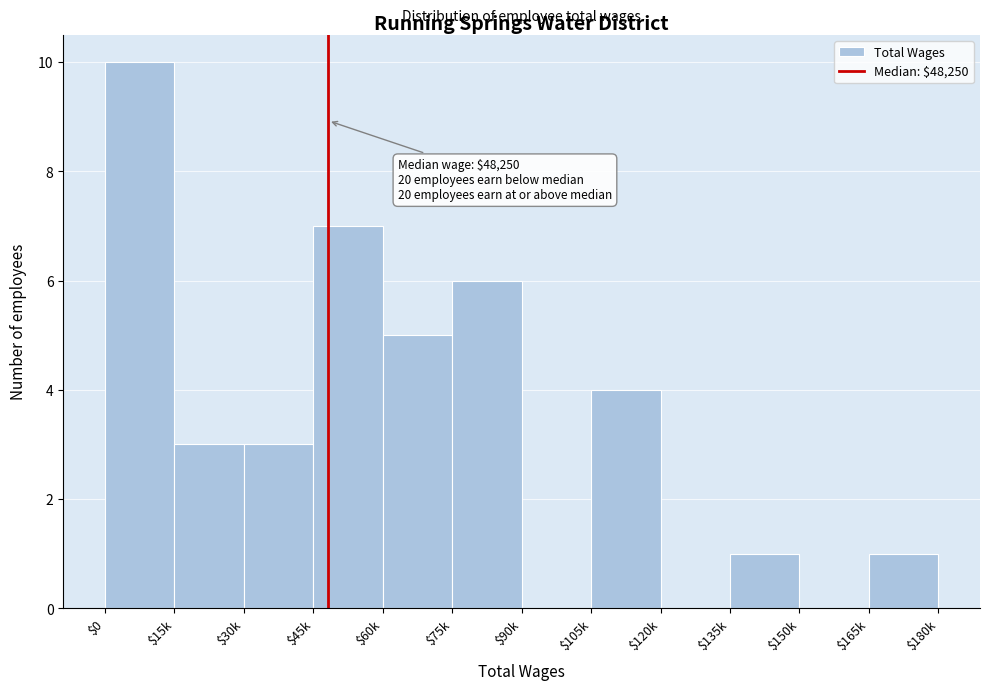

What is the sum of all values?

40